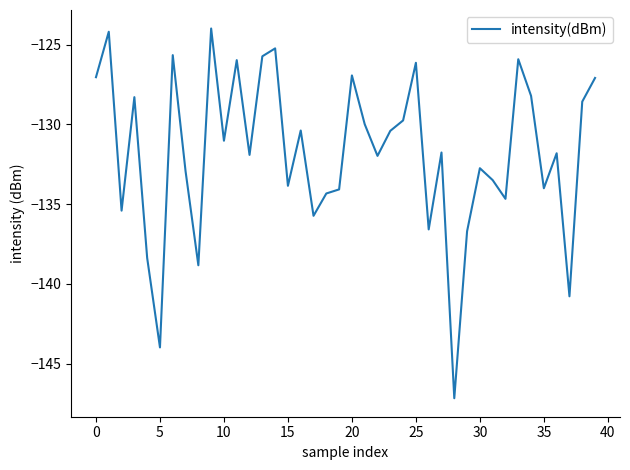

How many distinct data groups are displayed?

1